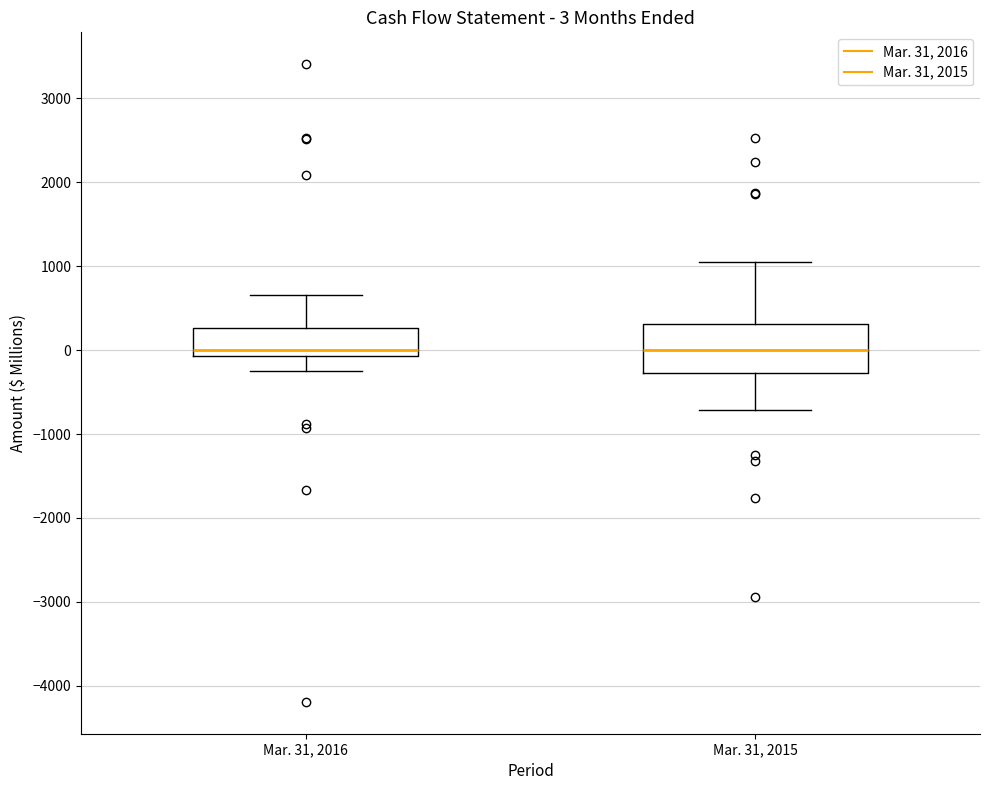

Which box is the tallest, from its lower edge to its upper edge?

Mar. 31, 2015